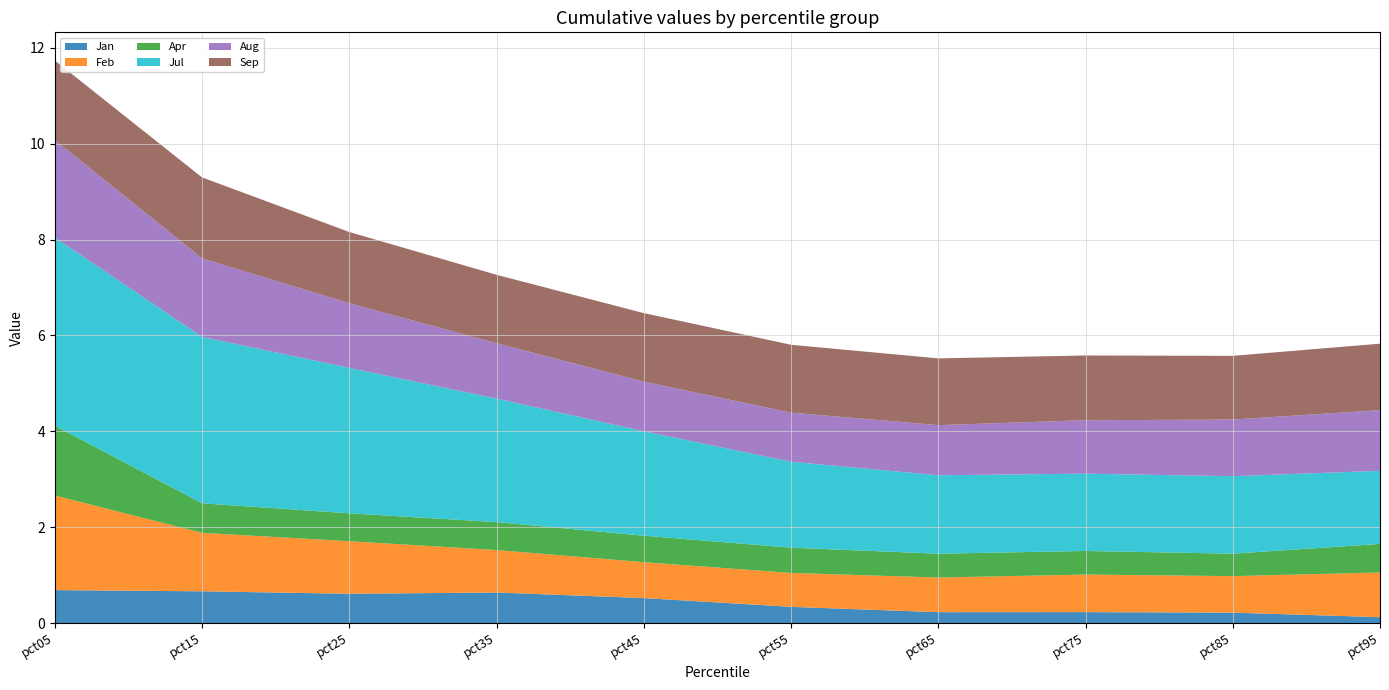

Reading right to left, extract all data points from this chart.

Jan: 0.1	0.2	0.2	0.2	0.3	0.5	0.6	0.6	0.7	0.7
Feb: 0.9	0.8	0.8	0.7	0.7	0.7	0.9	1.1	1.2	2.0
Apr: 0.6	0.5	0.5	0.5	0.5	0.6	0.6	0.6	0.6	1.5
Jul: 1.5	1.6	1.6	1.6	1.8	2.2	2.6	3.0	3.5	3.9
Aug: 1.3	1.2	1.1	1.0	1.0	1.0	1.2	1.3	1.6	2.0
Sep: 1.4	1.3	1.4	1.4	1.4	1.4	1.4	1.5	1.7	1.7